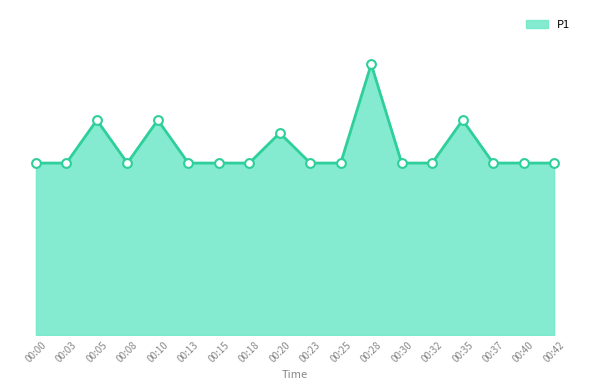

Approximately how many times larger is the value at 00:18 compared to 00:00?

1.0